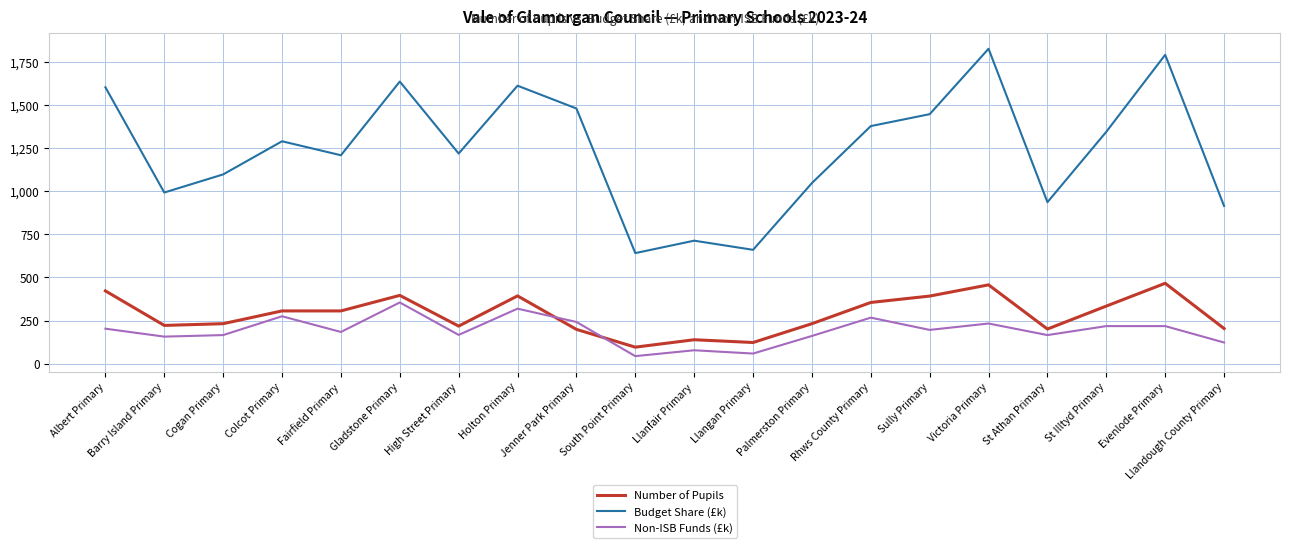

True or false: Number of Pupils has a value of 222 at Barry Island Primary.

True